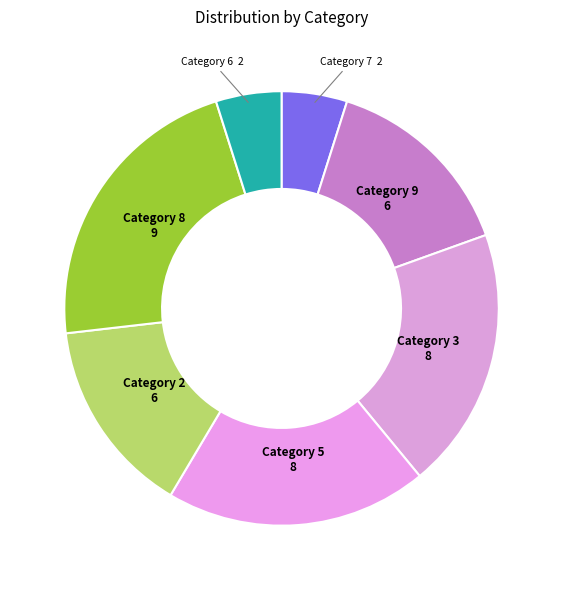

Between Category 6 and Category 5, which is larger?

Category 5